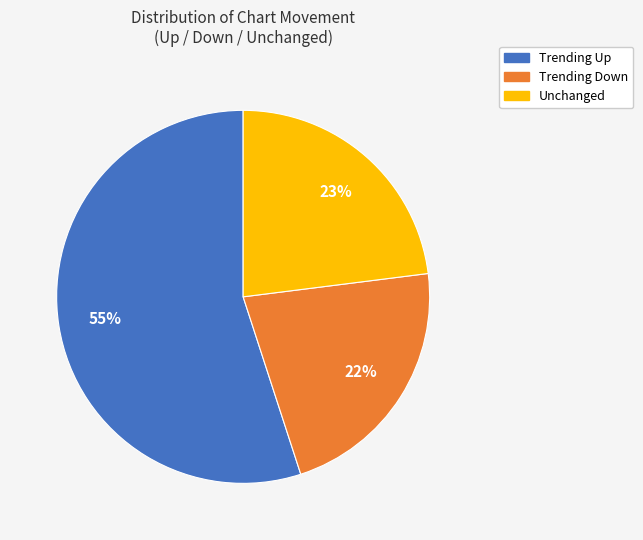

To the nearest percent, what is the difference between the largest and smallest slice percentages?

33%